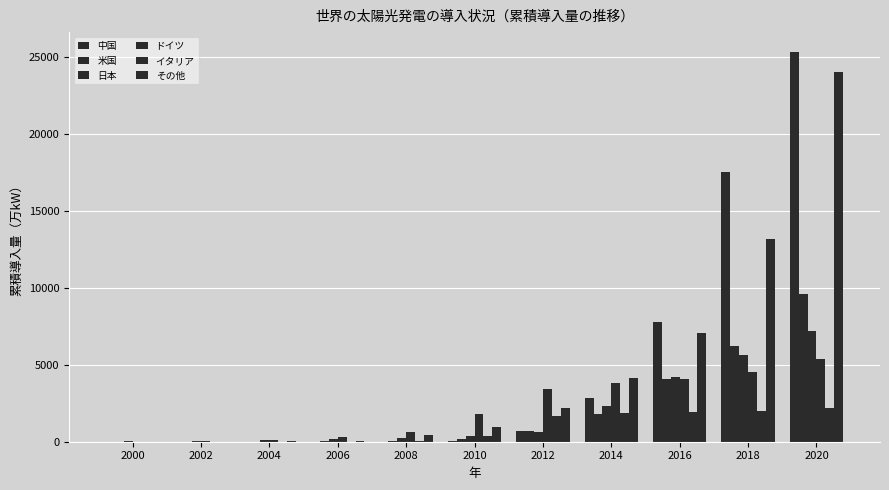

What value does the イタリア series have at 2002?

2.2